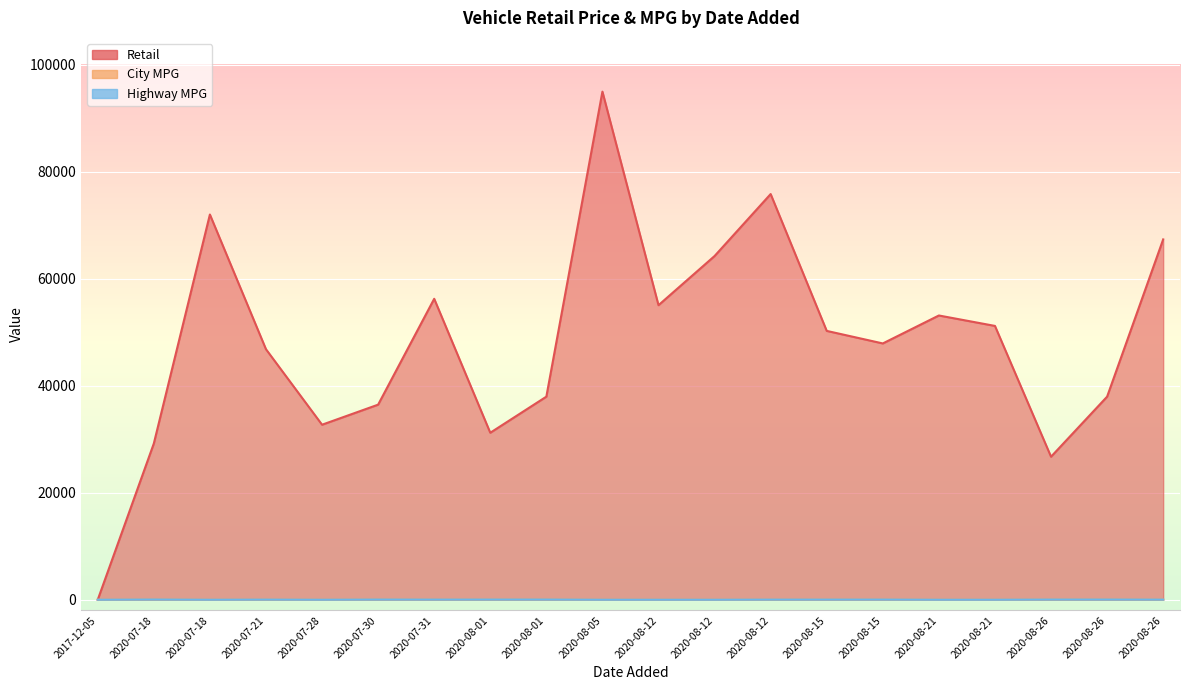

How many lines are shown in the chart?

3